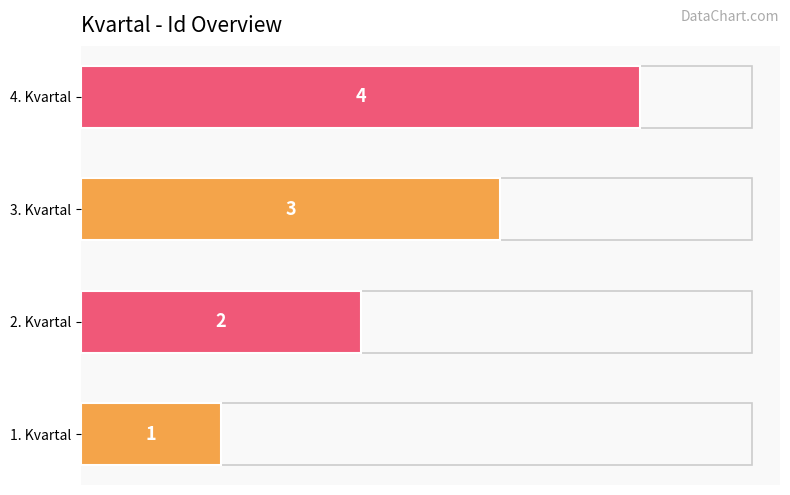

The value at 4. Kvartal is 4. True or false?

True